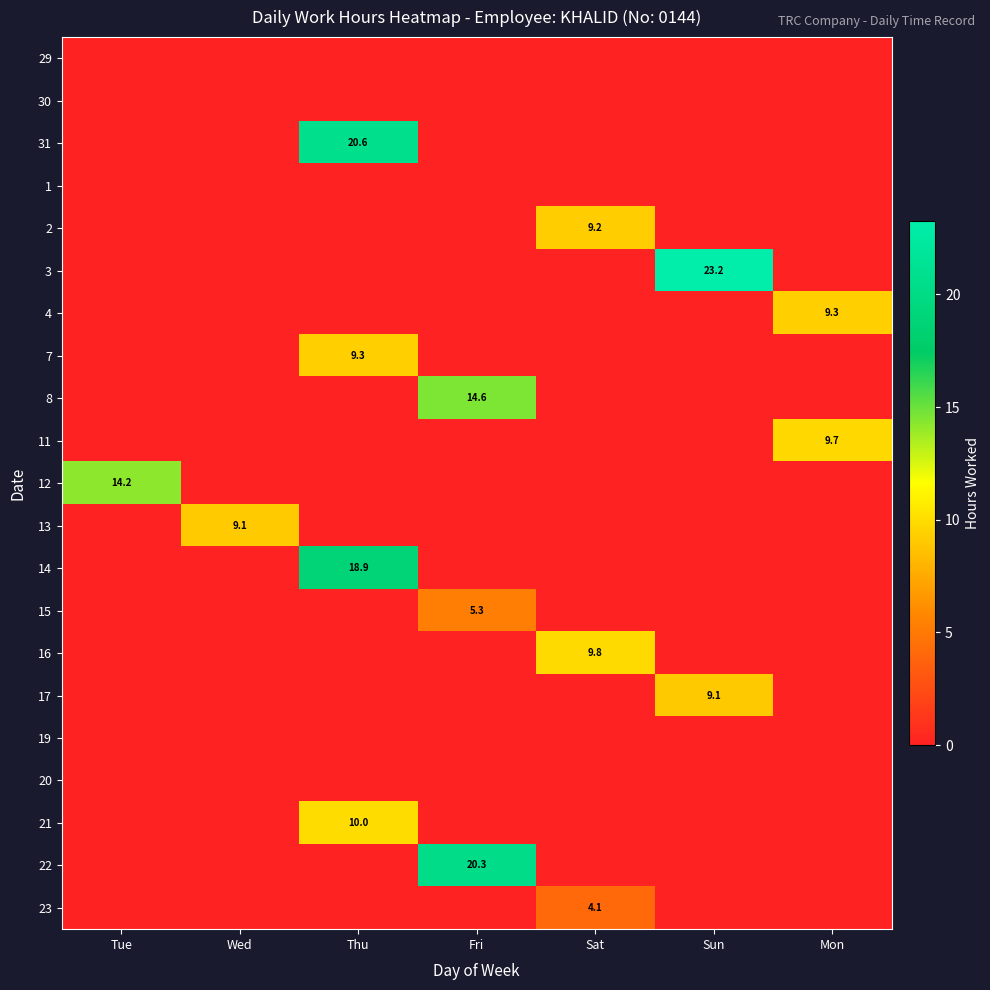

The value of 17 at Sun is 14.7. True or false?

False